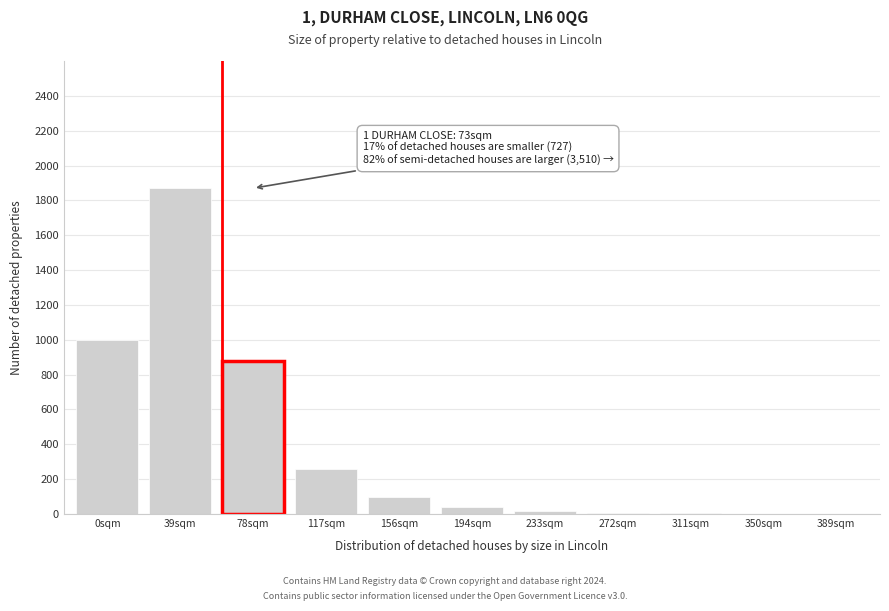

What is the maximum value shown in the chart?

1870